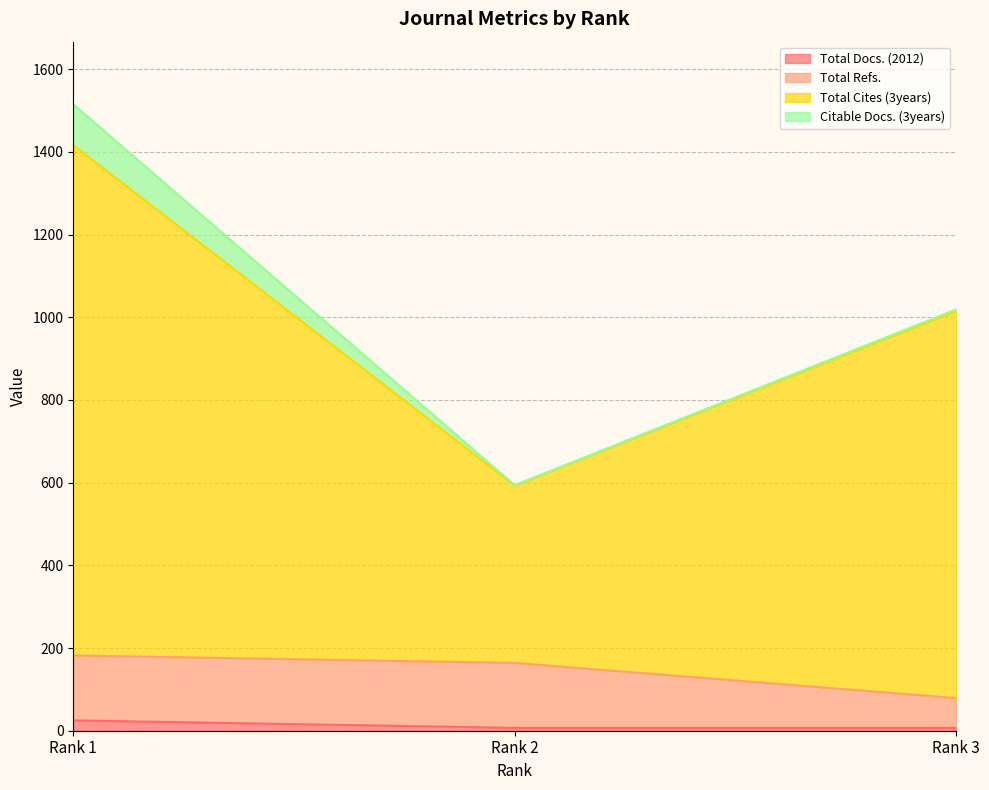

What is the value of the Total Docs. (2012) point at the 2nd from the left?

7